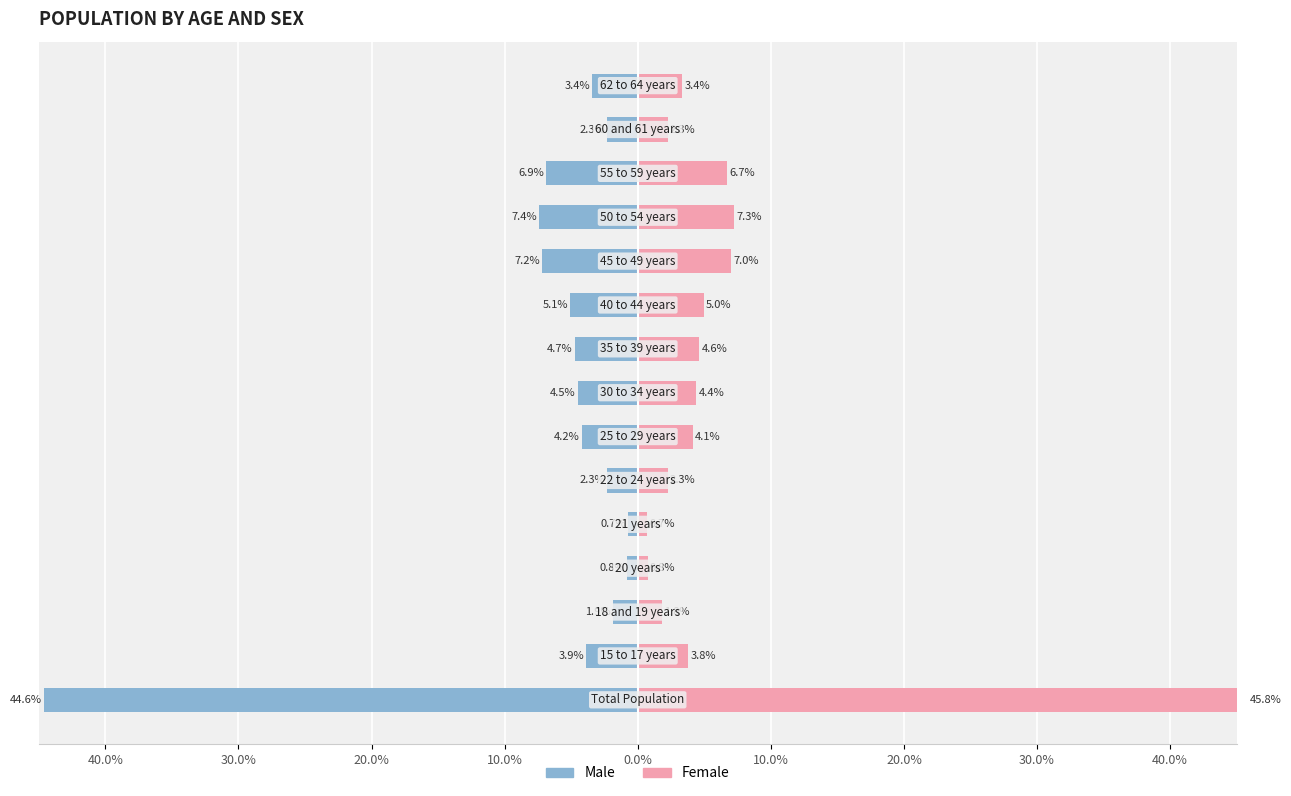

Which series has the largest total across all categories?

Female